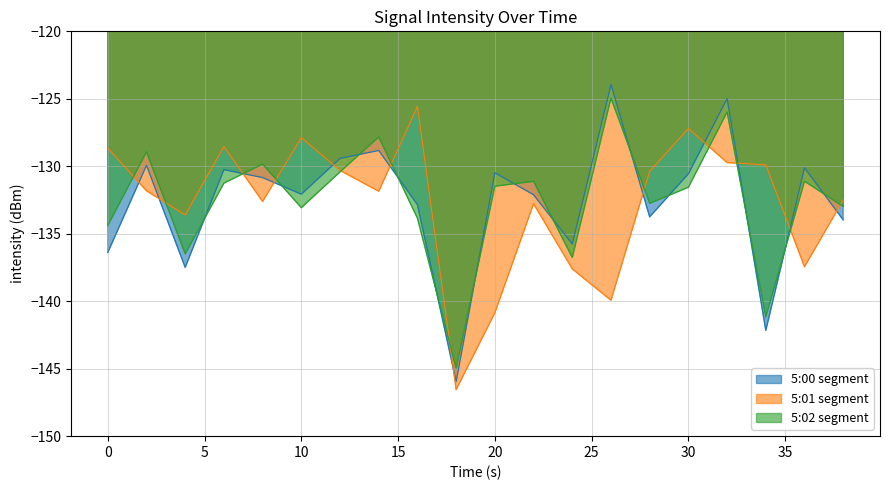

Where do 5:02 segment and 5:01 segment first cross each other?

0 and 2